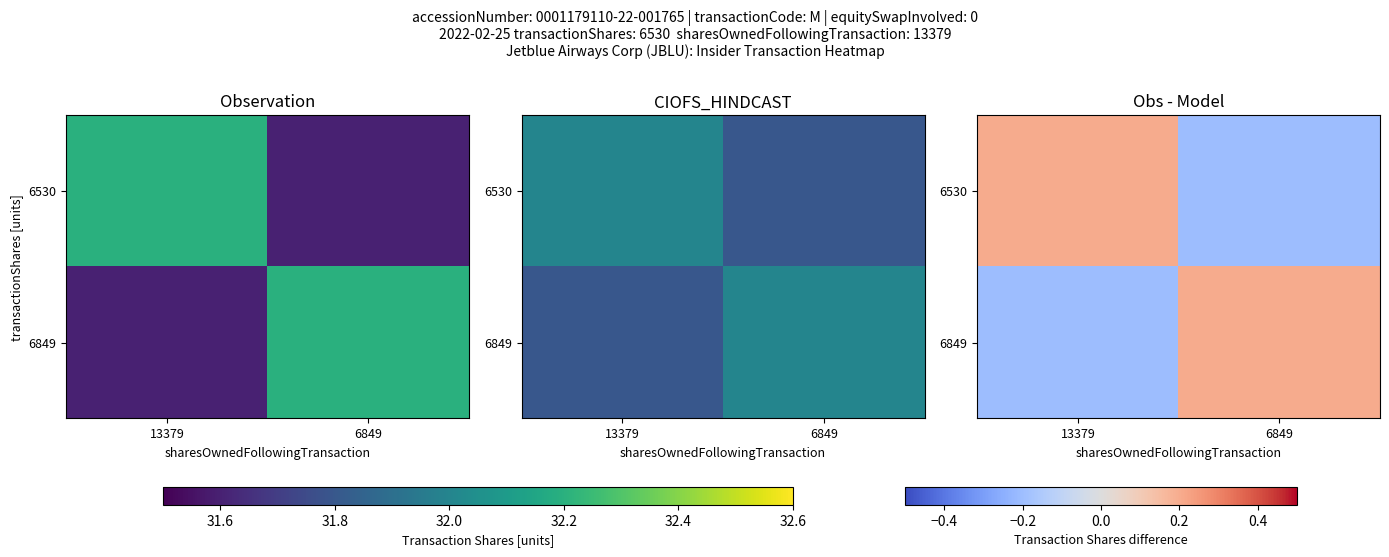

Where does the 6849 series first go above 0?

6849